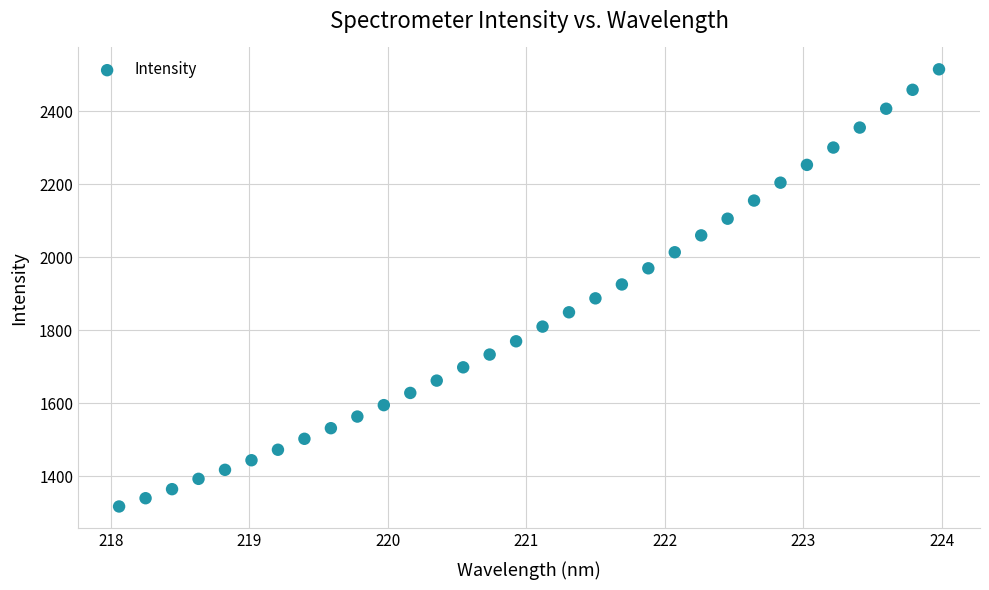

What is the range of Y values (max minus min)?

1197.2